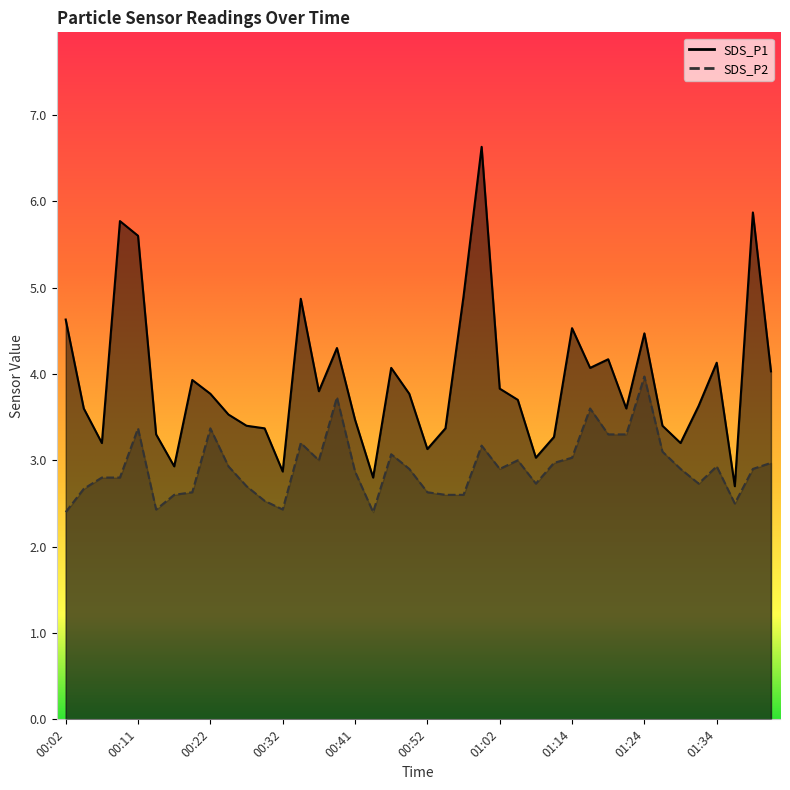

What is the lowest value of the SDS_P1 series?

2.7